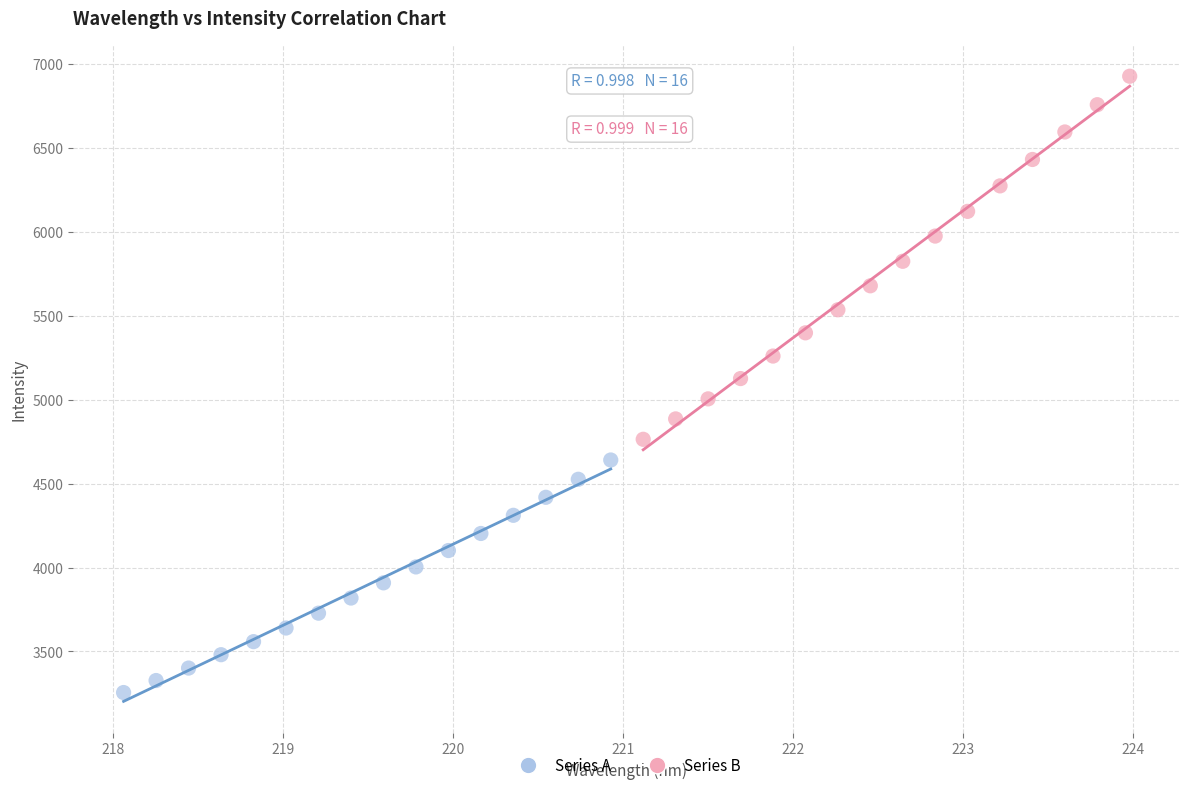

Which series reaches the minimum Y coordinate?

Series A